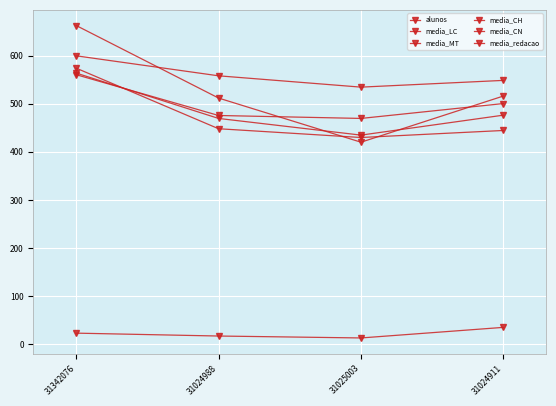

How many lines are shown in the chart?

6